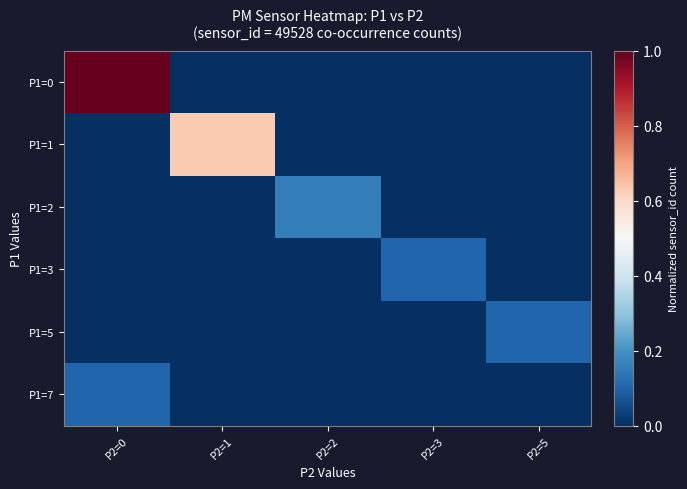

Which series has the largest range (max minus min)?

P1=0